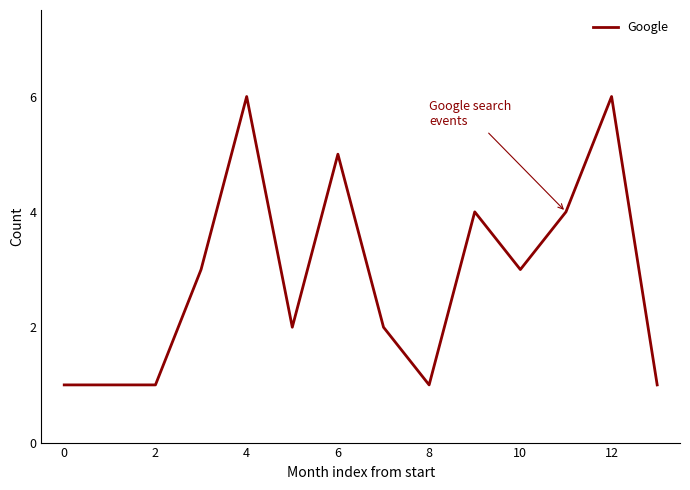

What is the maximum value shown in the chart?

6